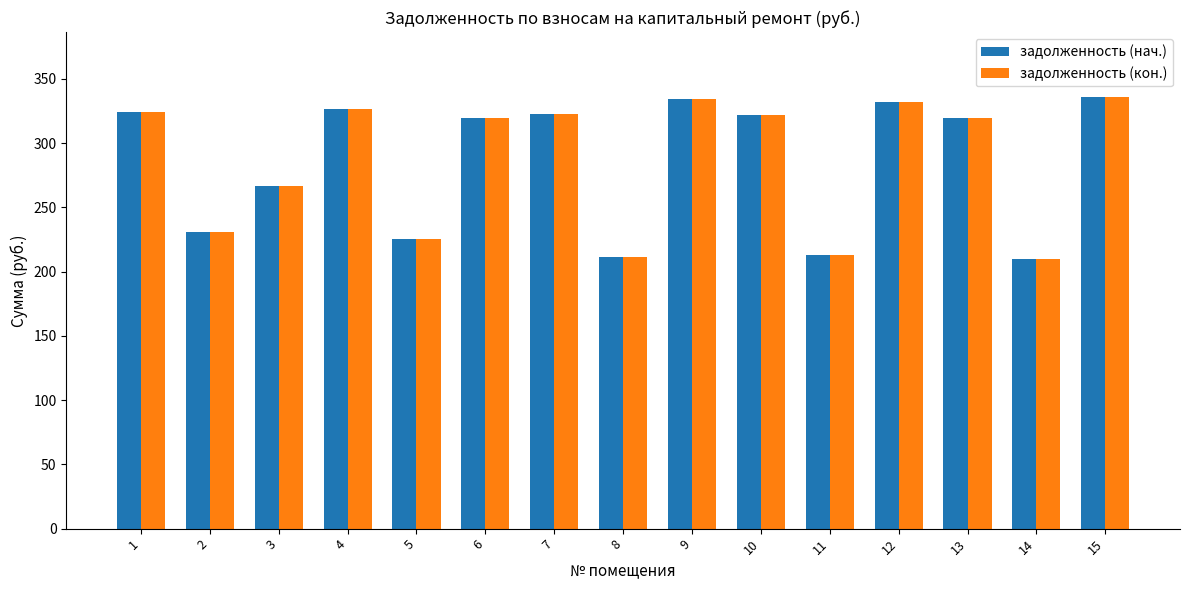

True or false: задолженность (нач.) has a value of 463.0 at 15.

False